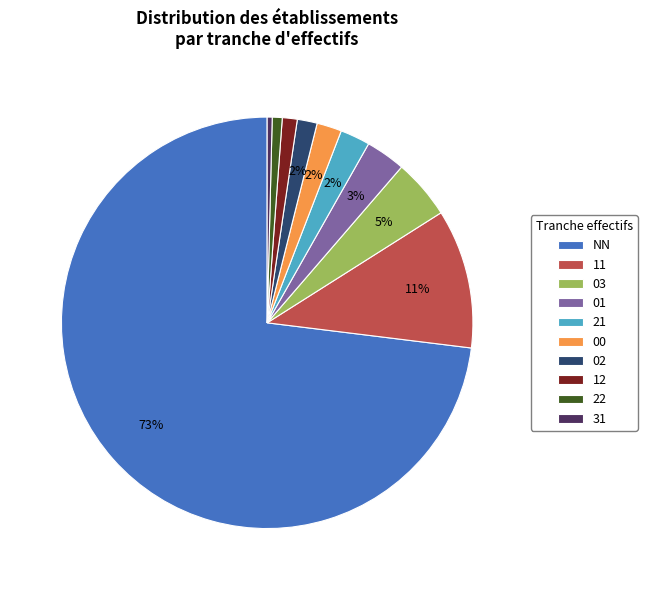

Count the number of slices in the pie.

10